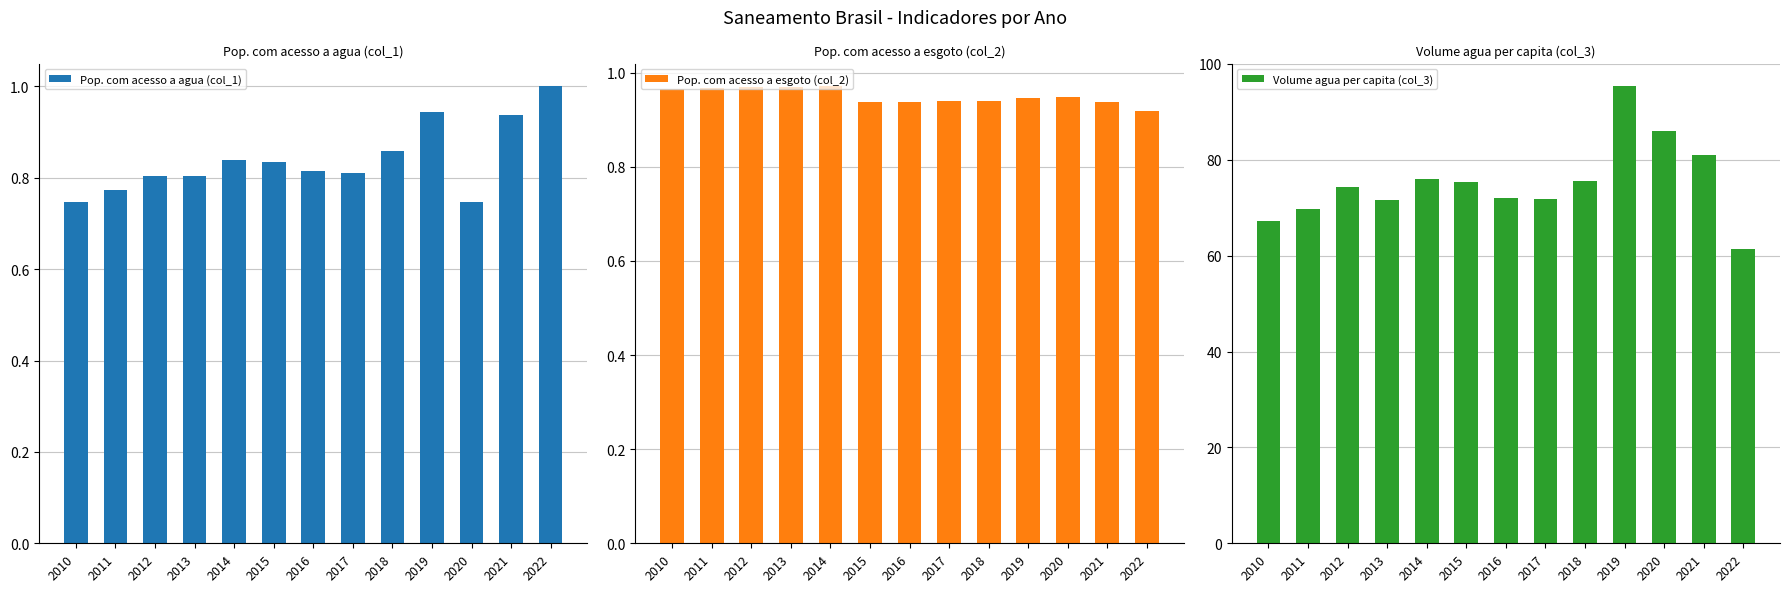

Rank the series by their maximum value, from lowest to highest.

Pop. com acesso a esgoto (col_2), Pop. com acesso a agua (col_1), Volume agua per capita (col_3)